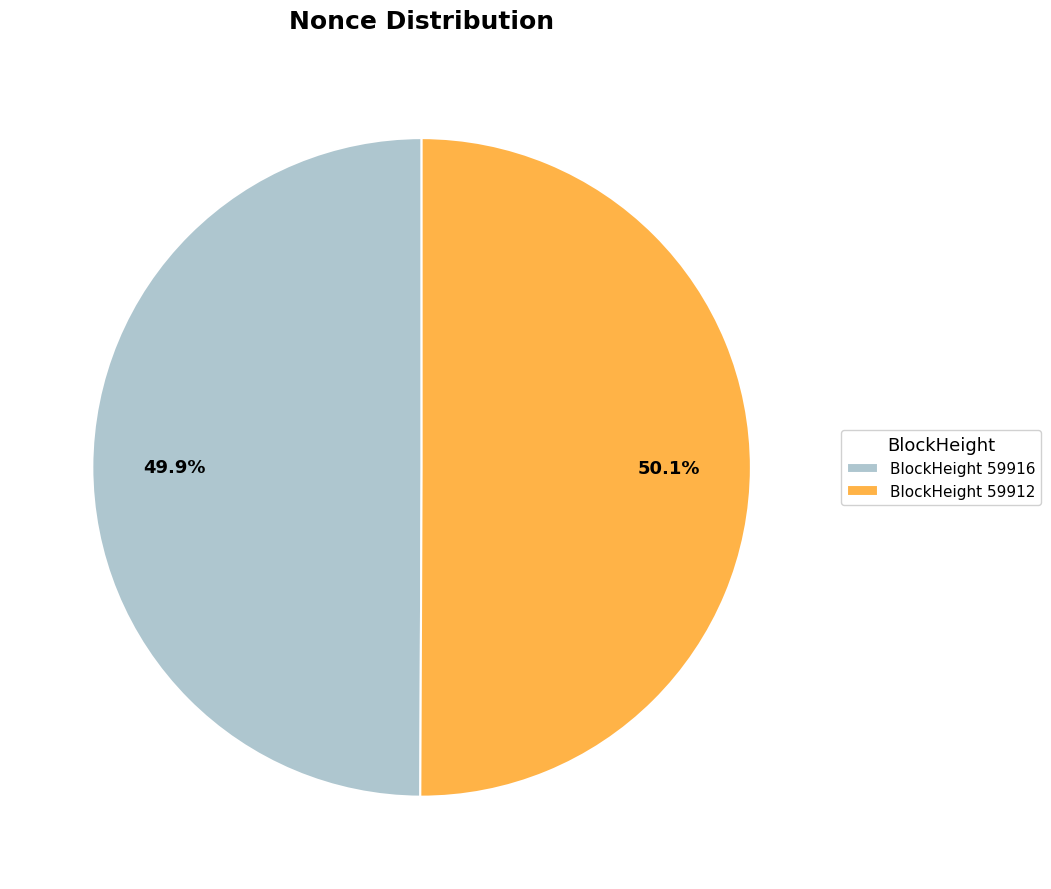

What percentage do BlockHeight 59912 and BlockHeight 59916 together represent?

100.0%